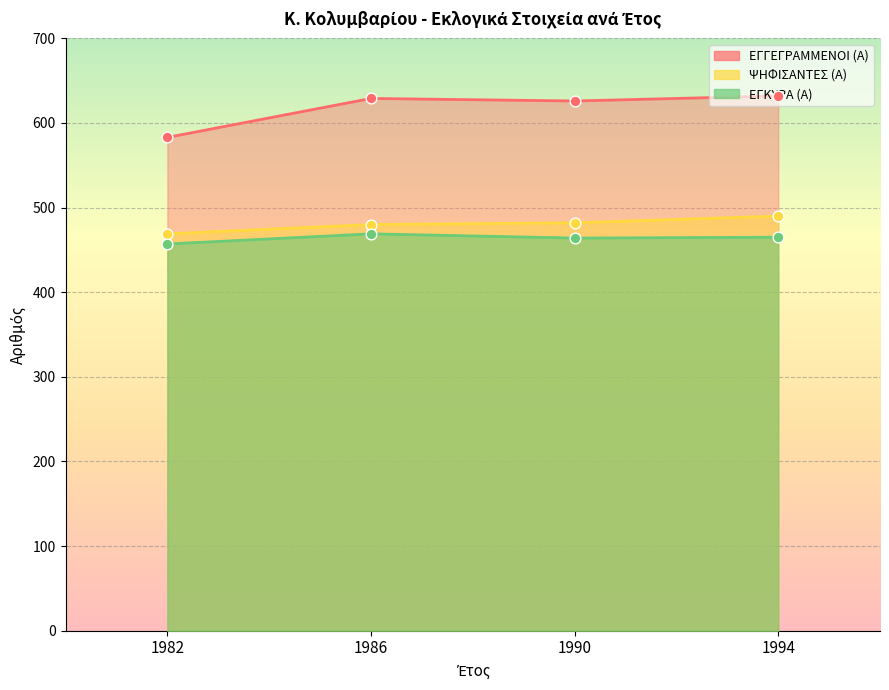

Is the value of ΨΗΦΙΣΑΝΤΕΣ (Α) at 1994 greater than the value of ΕΓΓΕΓΡΑΜΜΕΝΟΙ (Α) at 1994?

No